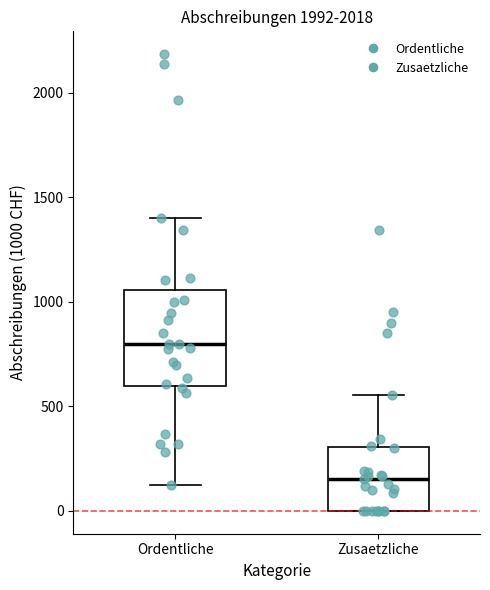

Reading left to right, transcribe this box plot: for each box, give where its median line is, the range the box spans, and where its two whiskers end, as read against the y-axis. The values are not printed on the chart, so give them approximately, as read against the axis.

Ordentliche: median 800, box 600 to 1050, whiskers 150 to 1400
Zusaetzliche: median 150, box 0 to 300, whiskers 0 to 550